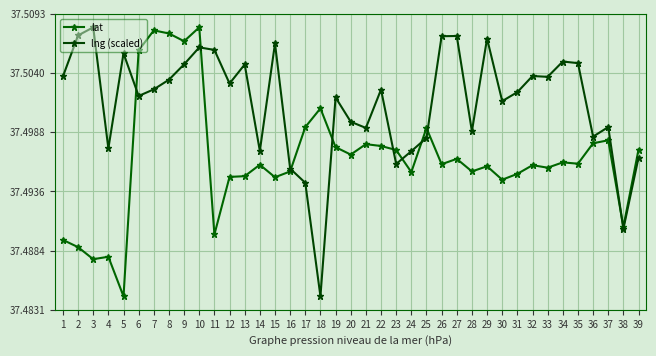

True or false: lat and lng (scaled) cross at least once.

True